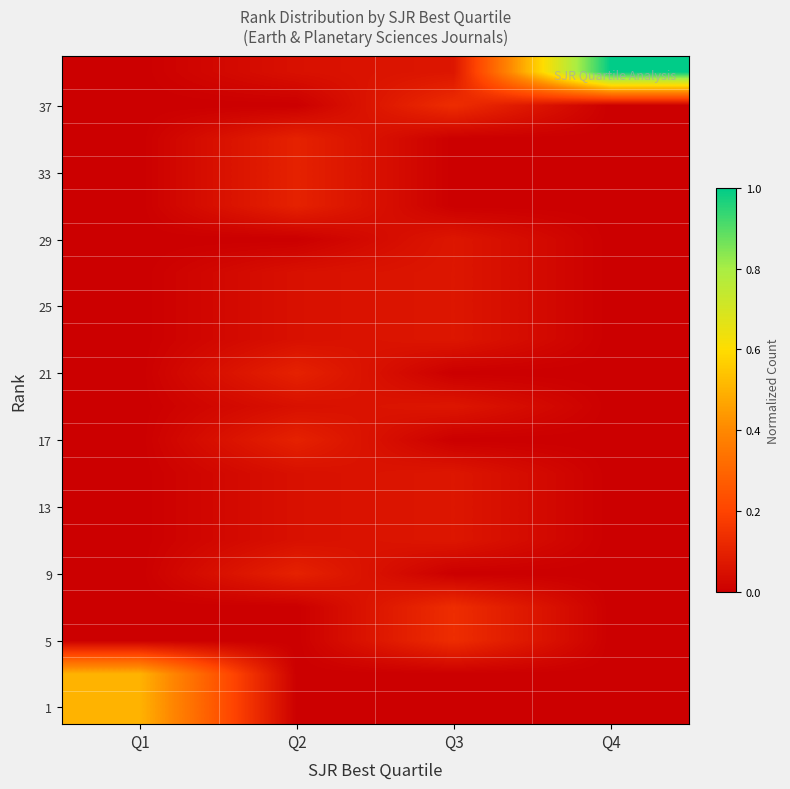

Which has a higher value, Q4 or Q2?

Q4